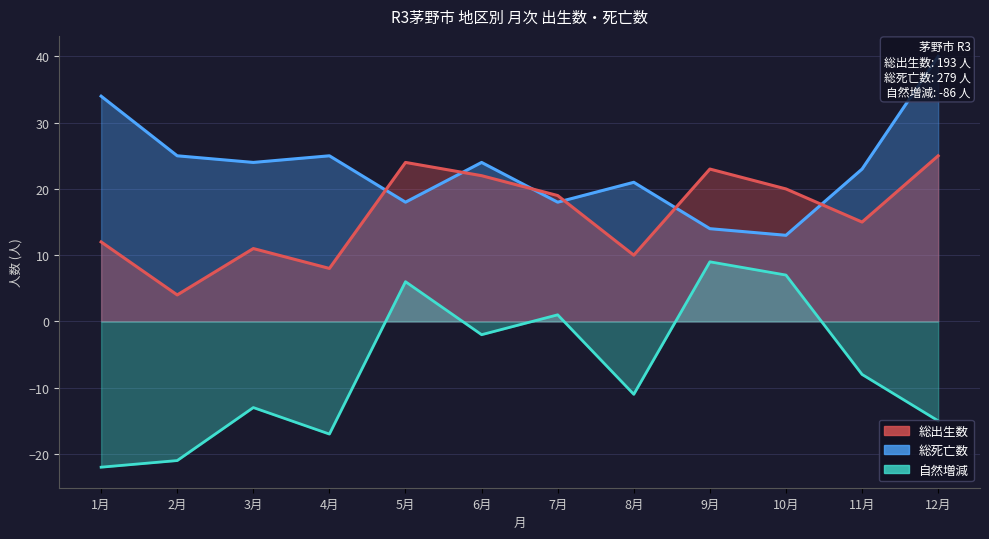

Rank the series by their maximum value, from highest to lowest.

総死亡数_line, 総出生数_line, 自然増減_line